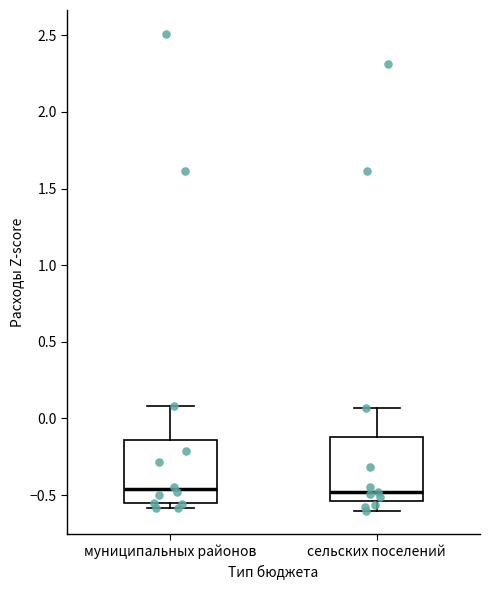

Where is the lower edge of the box for сельских поселений on the y-axis? The values are not printed on the chart, so give them approximately, as read against the axis.

-0.55